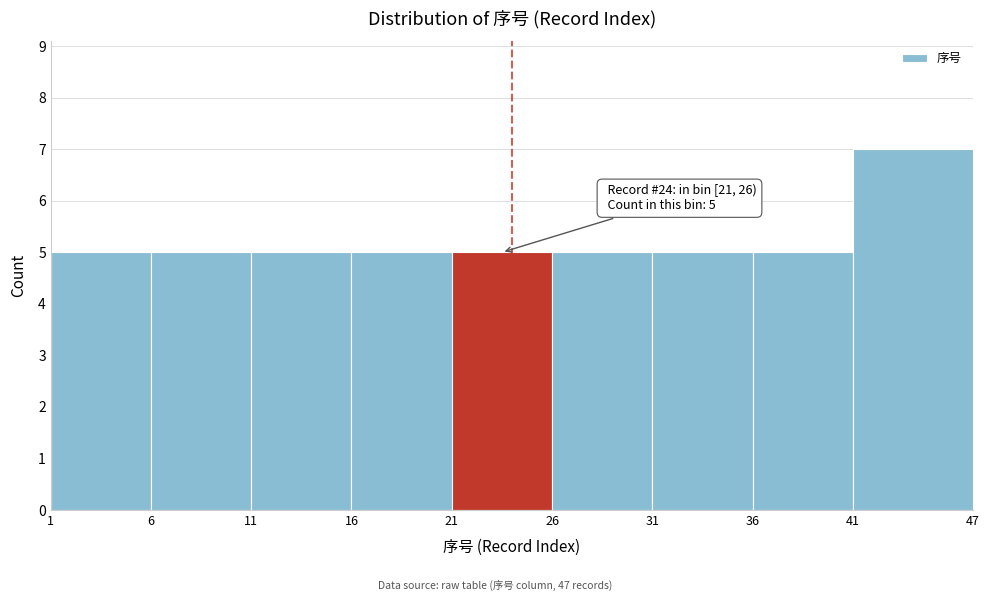

Over which range of the x-axis is the bar tallest?

41 to 47